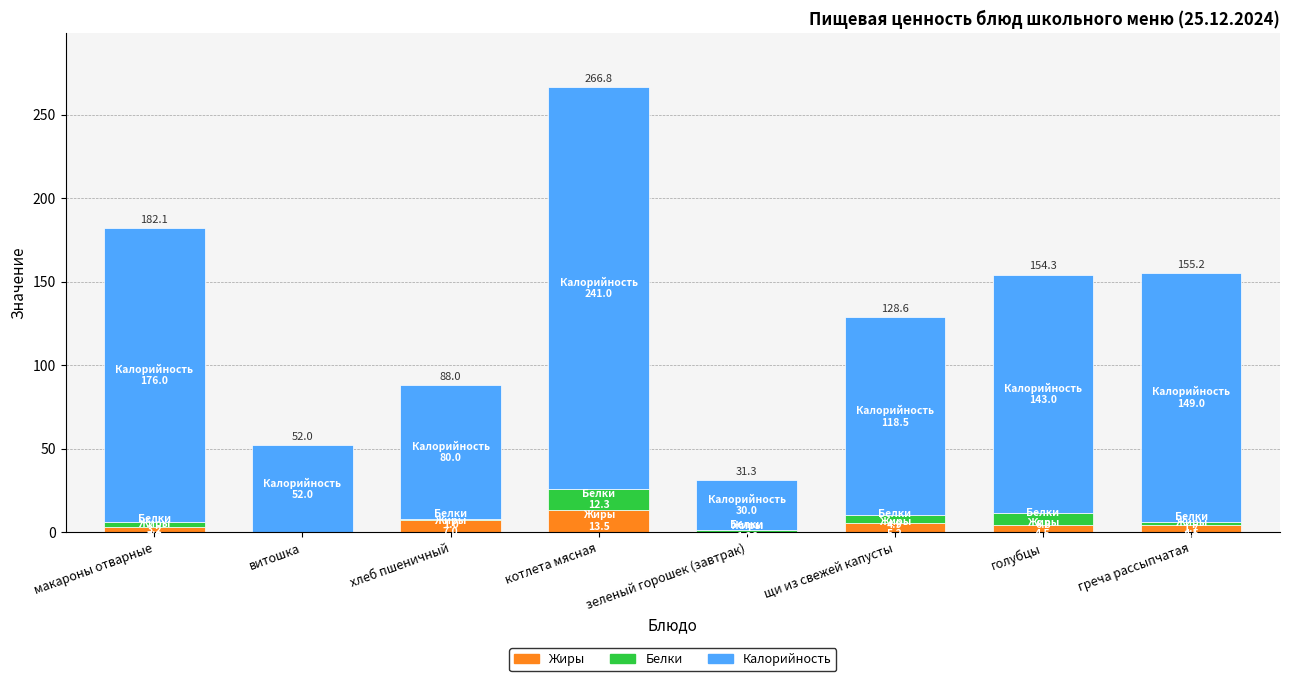

Is it true that Жиры equals 13.5 at котлета мясная?

True